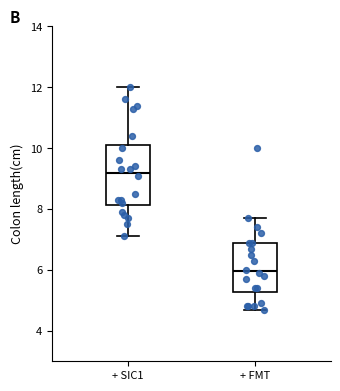

Reading left to right, read every box against the y-axis: the position of its median line, the range the box covers, and the ends of its whiskers. The values are not printed on the chart, so give them approximately, as read against the axis.

+ SIC1: median 9.2, box 8.2 to 10.2, whiskers 7.2 to 12.0
+ FMT: median 6.0, box 5.2 to 7.0, whiskers 4.8 to 7.8